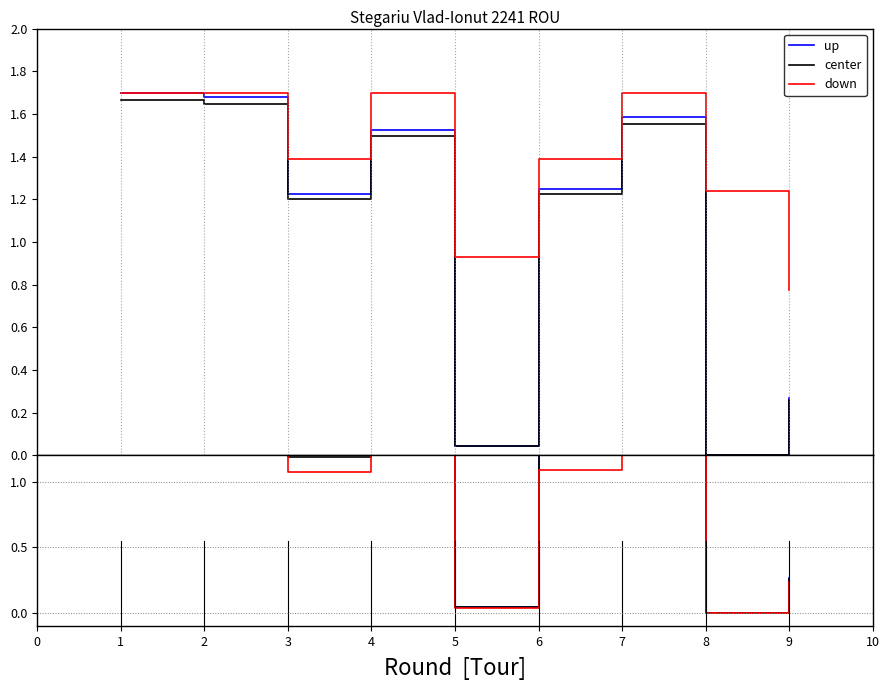

True or false: down has more than 2 interior local peaks.

False